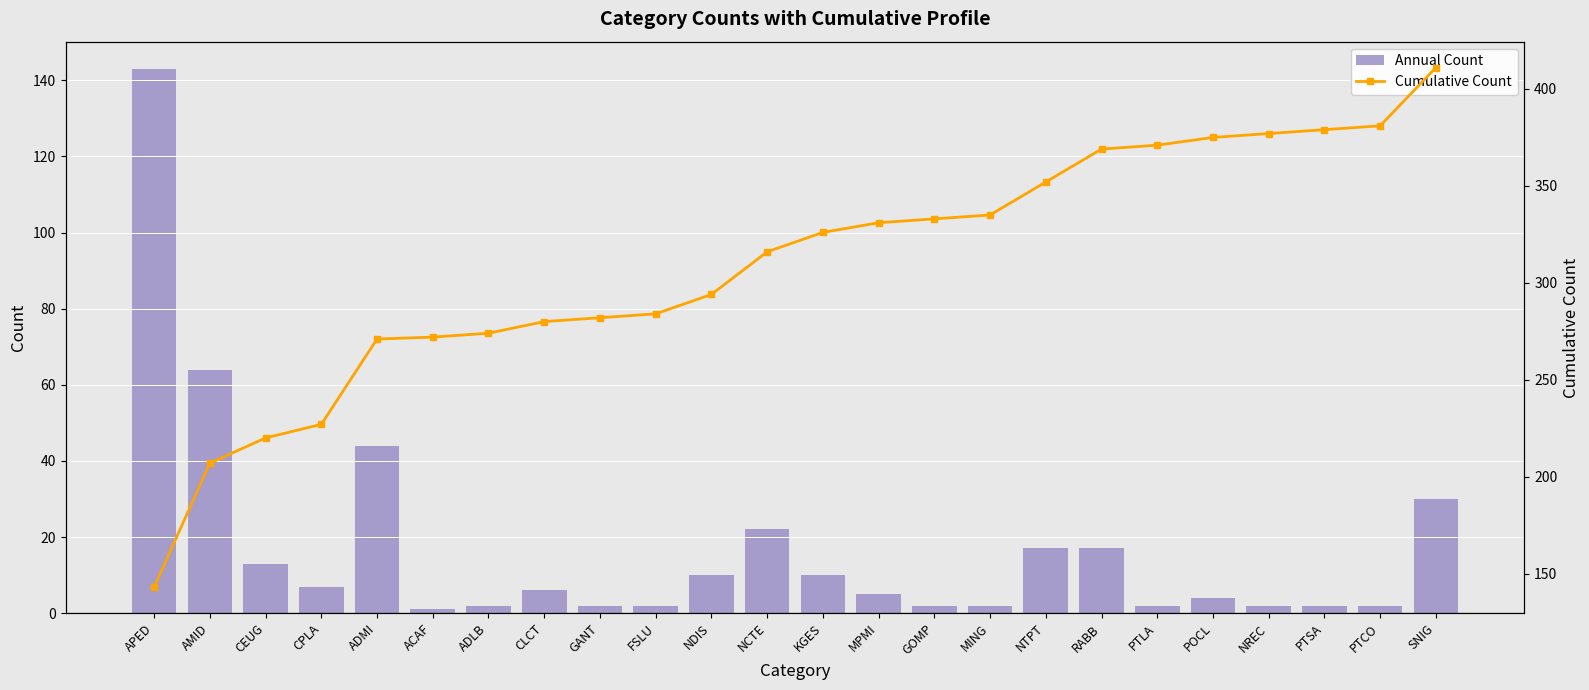

The Annual Count series shows 64 at AMID. True or false?

True